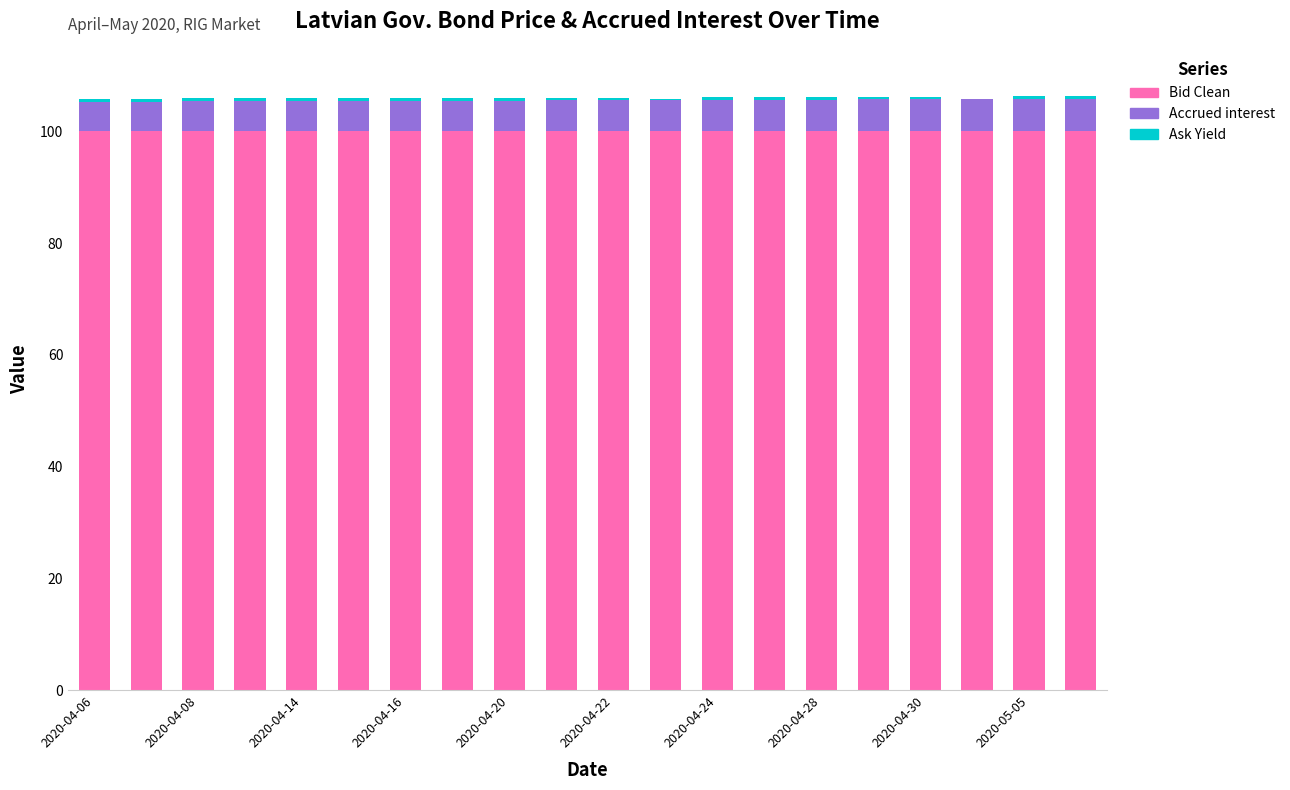

What is the sum of all Bid Clean values?

2001.2